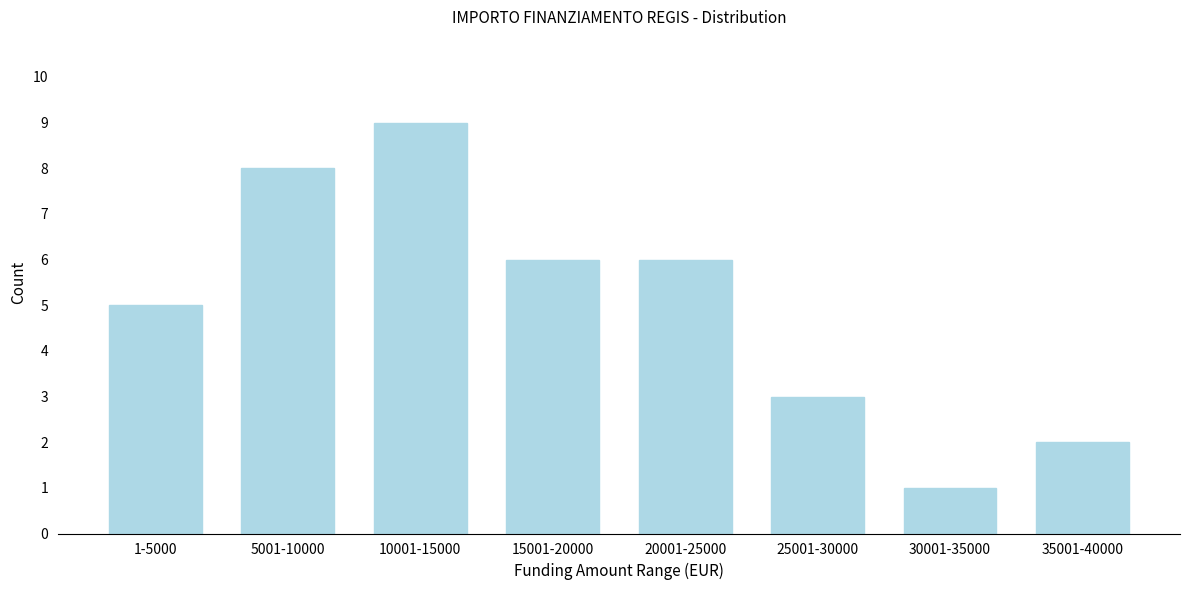

Reading left to right, list all the values displayed in this chart.

1-5000=5	5001-10000=8	10001-15000=9	15001-20000=6	20001-25000=6	25001-30000=3	30001-35000=1	35001-40000=2